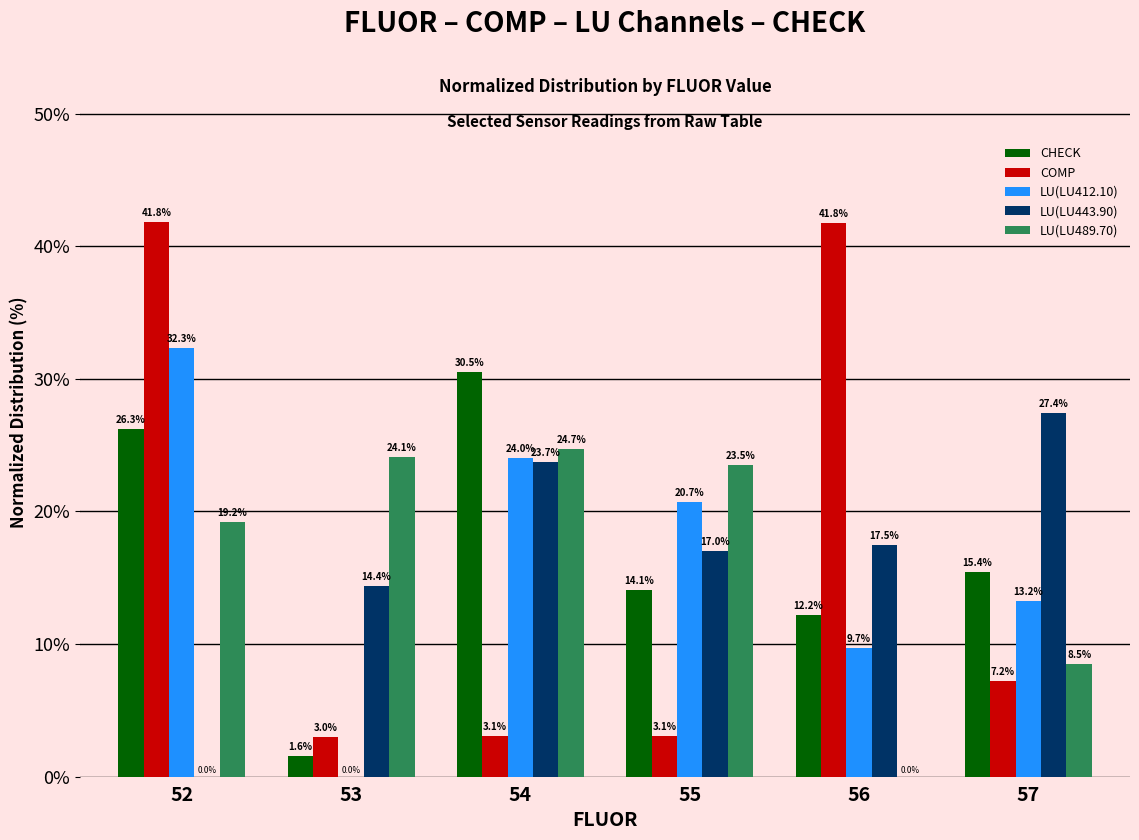

Which series changed the most between 52 and 54?

COMP